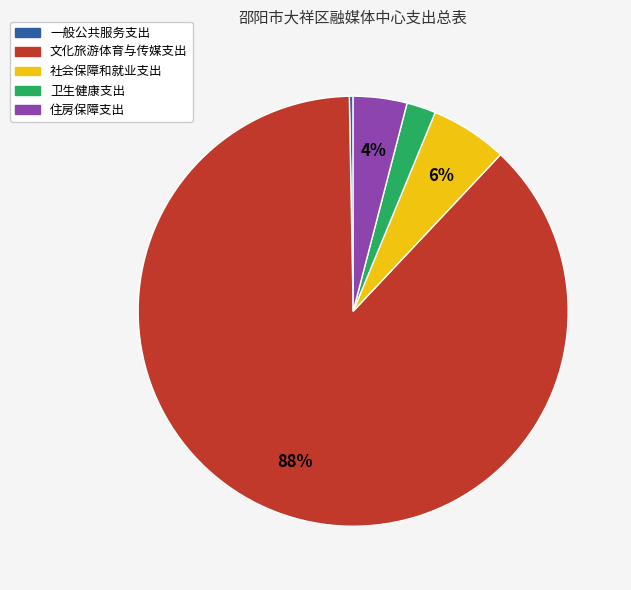

To the nearest percent, what is the difference between the 文化旅游体育与传媒支出 and 住房保障支出 slice percentages?

84%